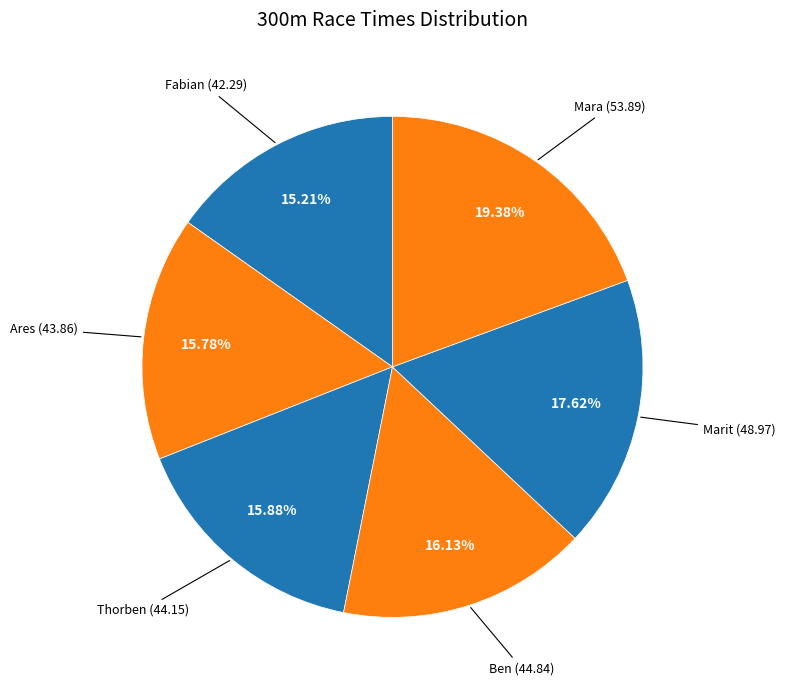

Count the number of slices in the pie.

6